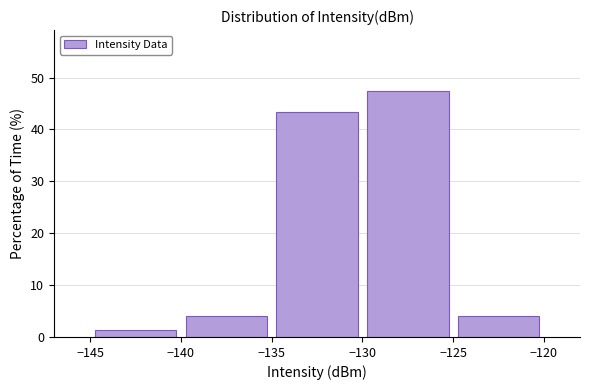

Over which range of the x-axis is the bar tallest?

-130 to -125